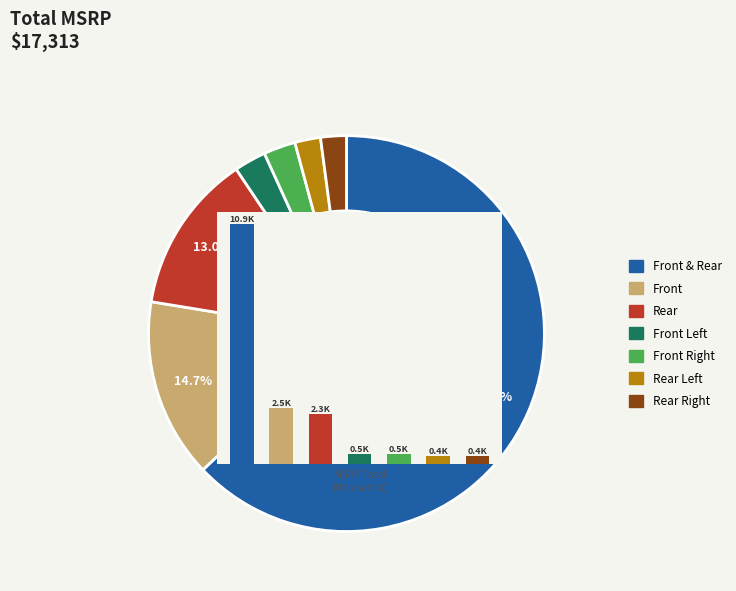

Count the number of slices in the pie.

7